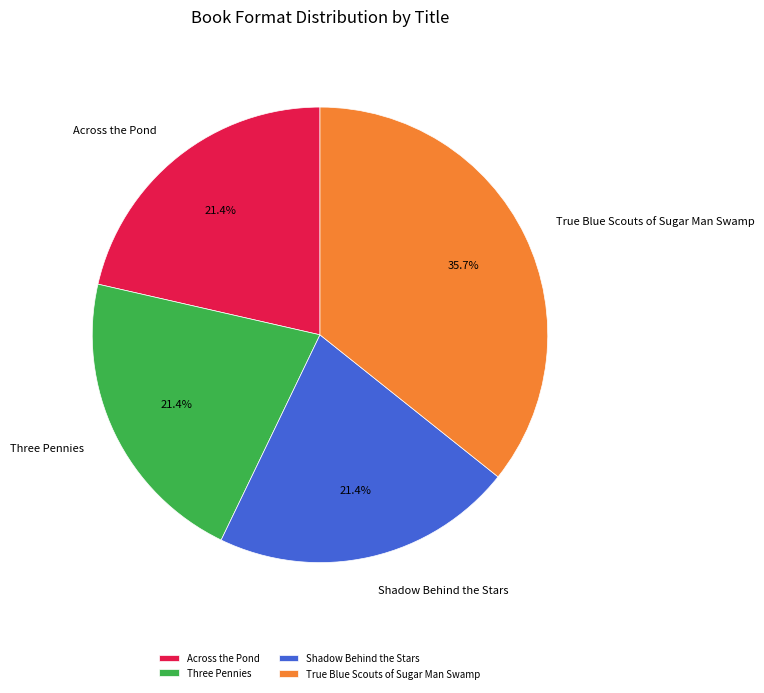

The Shadow Behind the Stars slice represents 27% of the pie. True or false?

False